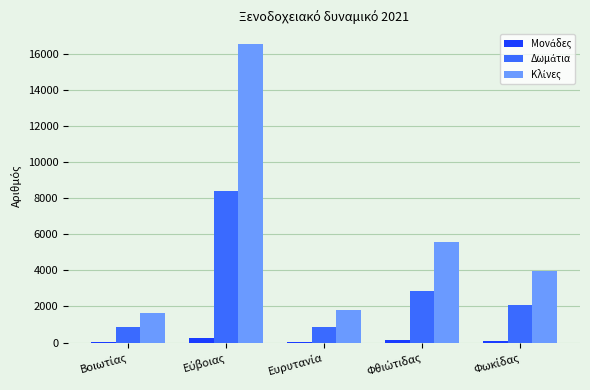

What is the maximum value shown in the chart?

16533